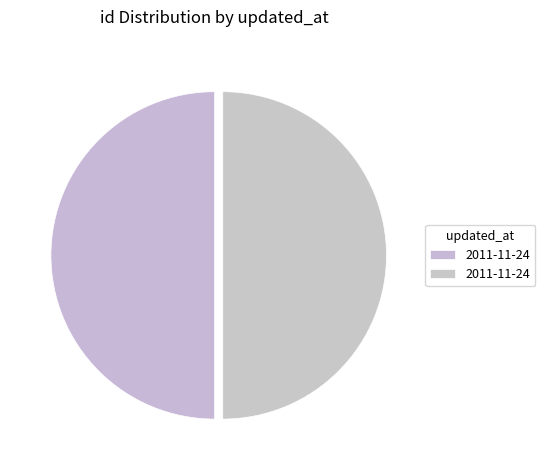

Count the number of slices in the pie.

2